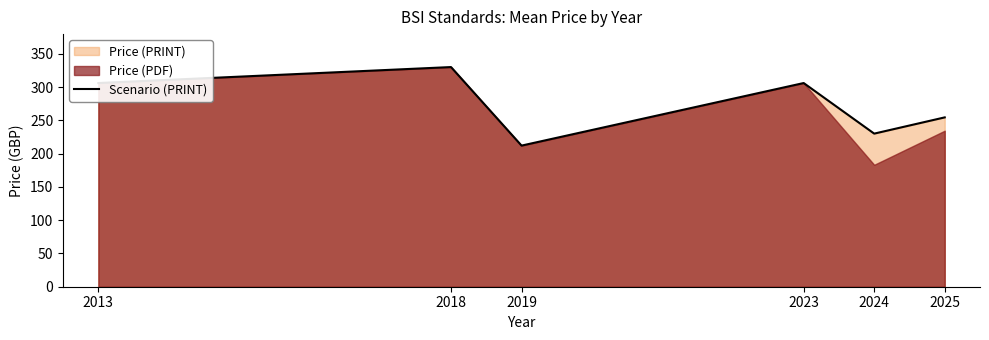

At which label is the value closest to 271?

2025